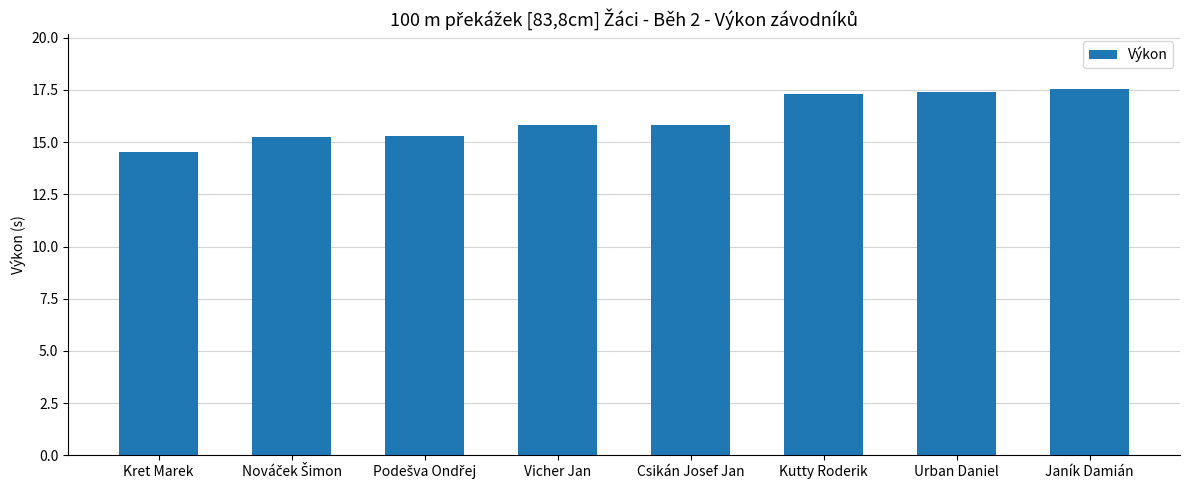

Count the number of values greater than 15.

7